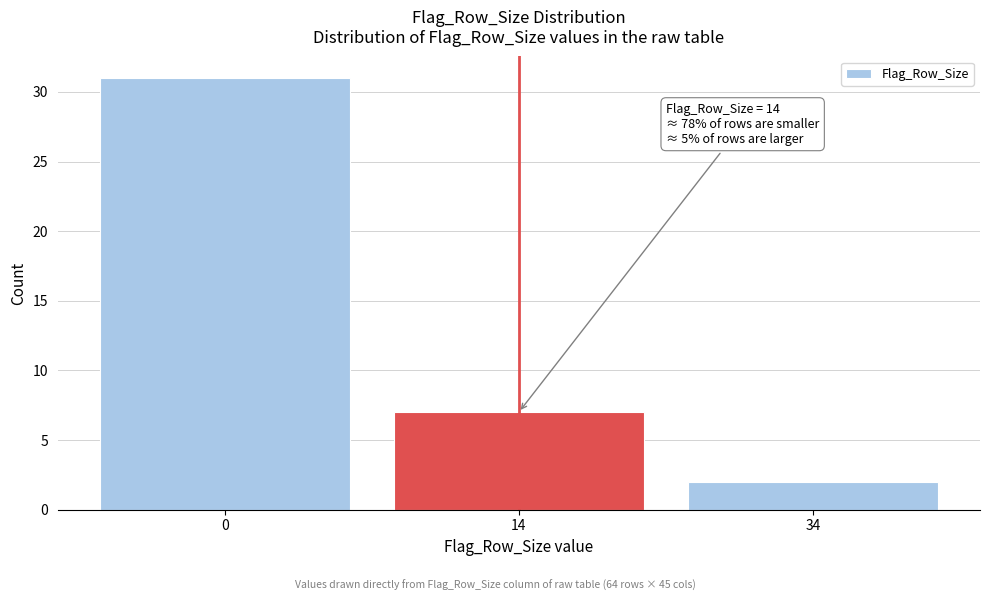

Reading left to right, what are all the values shown in this chart?

31	7	2